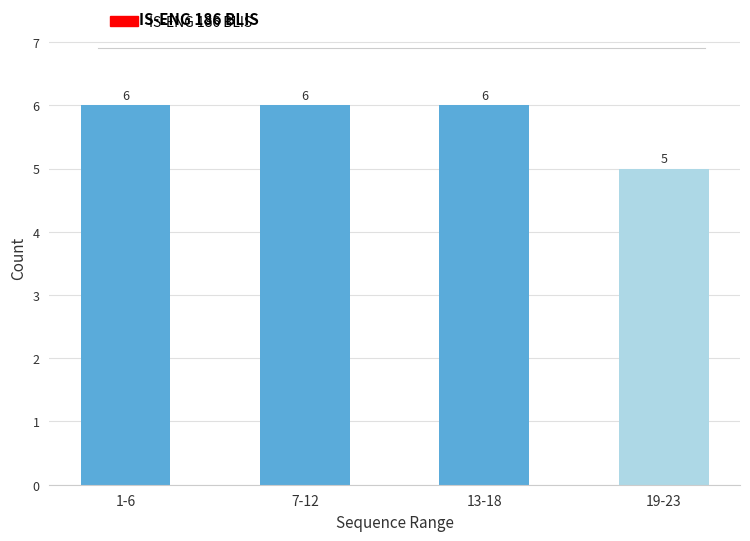

Reading left to right, what are all the values shown in this chart?

1-6=6	7-12=6	13-18=6	19-23=5